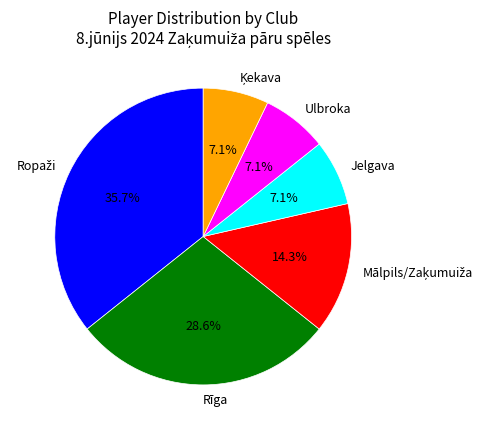

Is there any slice that represents more than half of the pie?

No